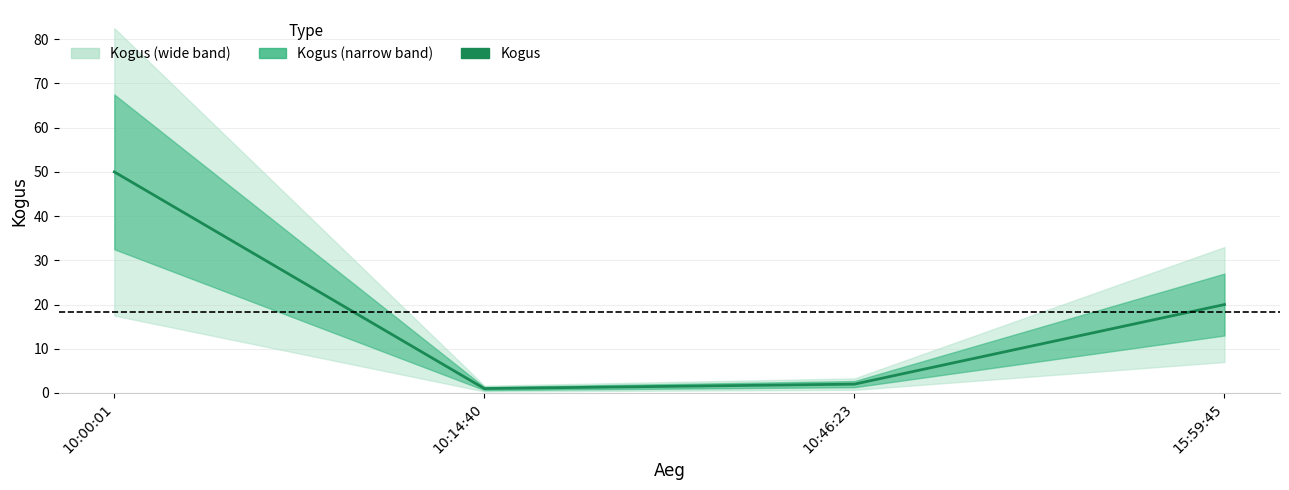

What is the sum of all values?

73